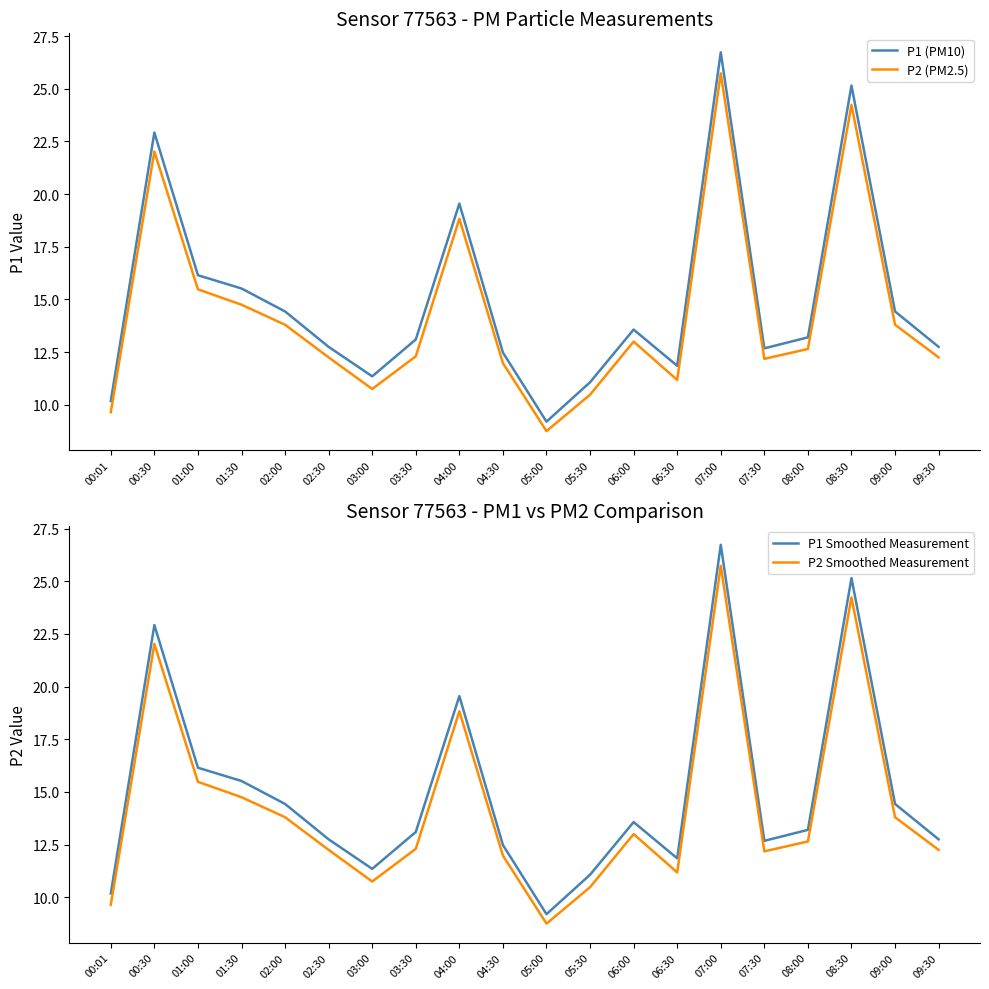

At which category is the sum across all series the highest?

07:00